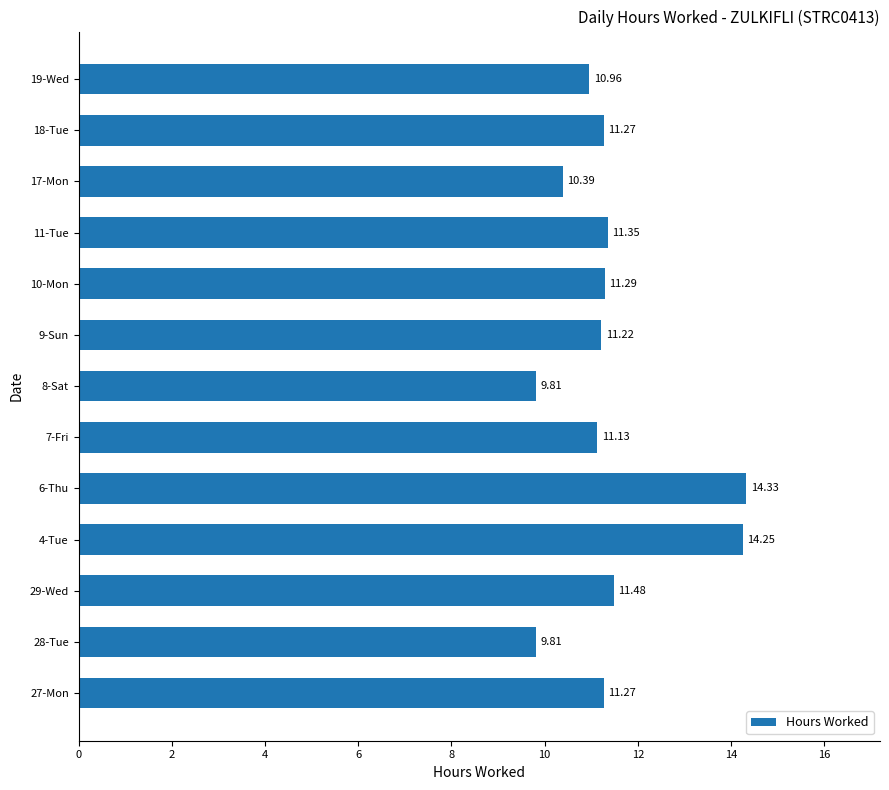

What is the ratio of the value at 29-Wed to the value at 8-Sat?

1.2